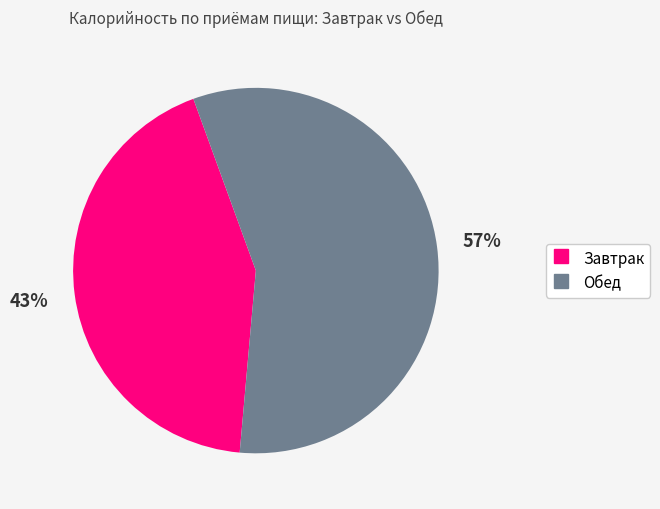

To the nearest percent, what is the difference between the largest and smallest slice percentages?

14%